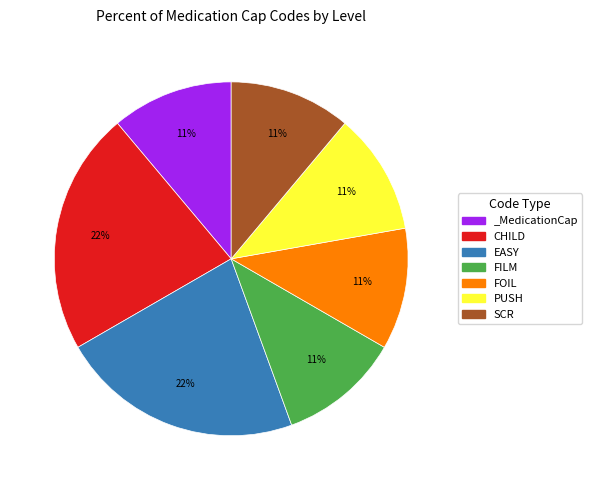

Is there a majority slice in this chart?

No